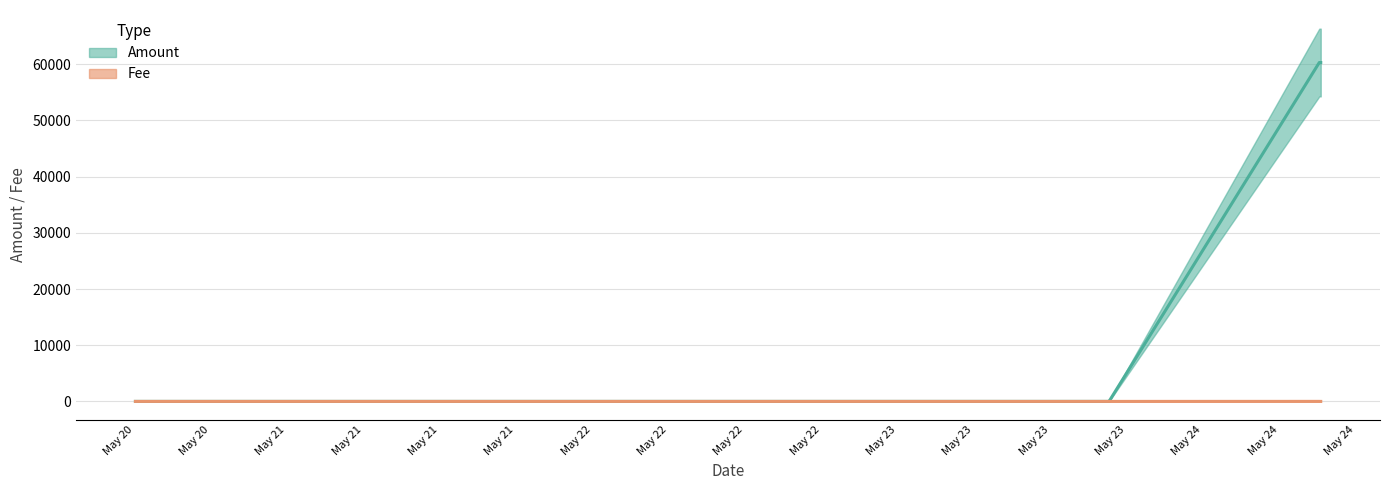

Reading left to right, transcribe all the data shown in this chart.

Amount: 2017-05-24 14:15:48=60299	2017-05-24 14:09:01=60300	2017-05-23 21:37:31=2	2017-05-23 21:37:31=0	2017-05-23 21:27:47=1	2017-05-20 17:06:10=2
Fee: 2017-05-24 14:15:48=1	2017-05-24 14:09:01=6	2017-05-23 21:37:31=1	2017-05-23 21:37:31=1	2017-05-23 21:27:47=1	2017-05-20 17:06:10=1